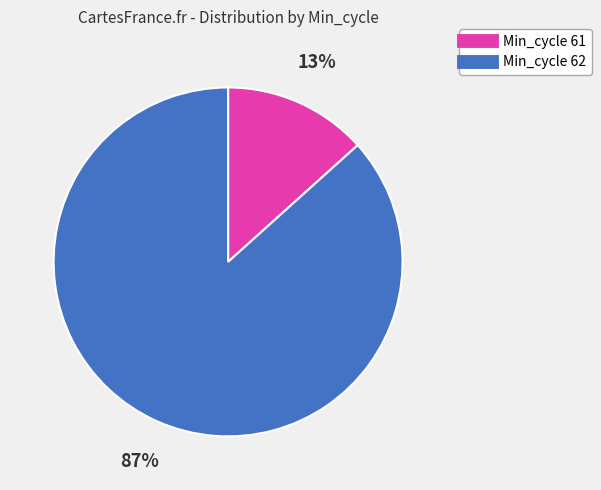

To the nearest percent, what is the average slice percentage?

50%